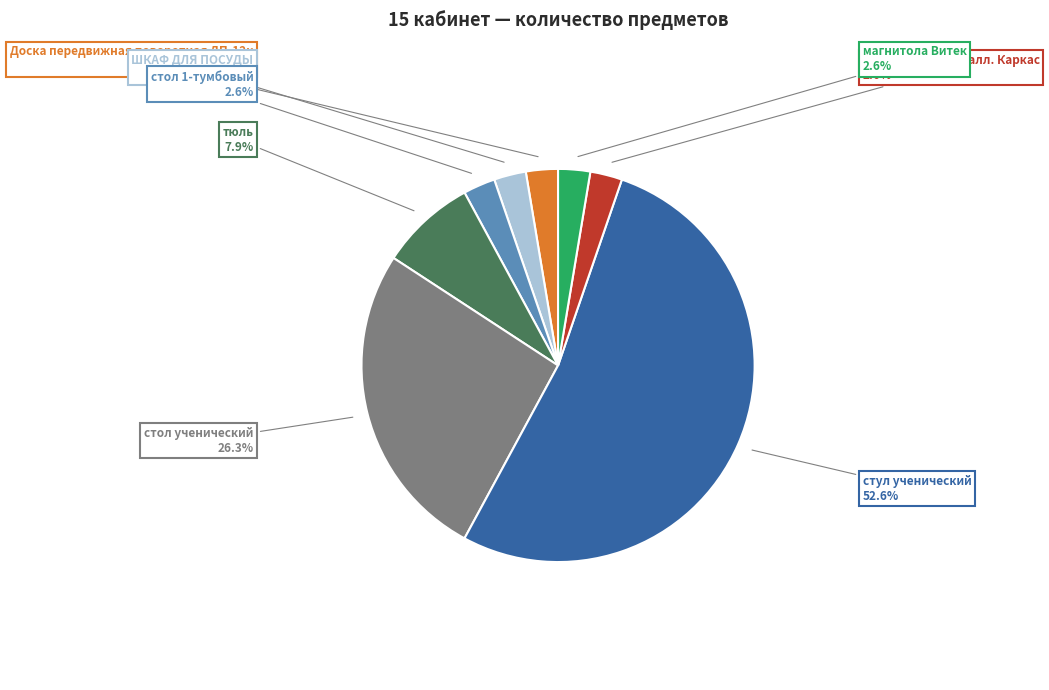

Is there a majority slice in this chart?

Yes